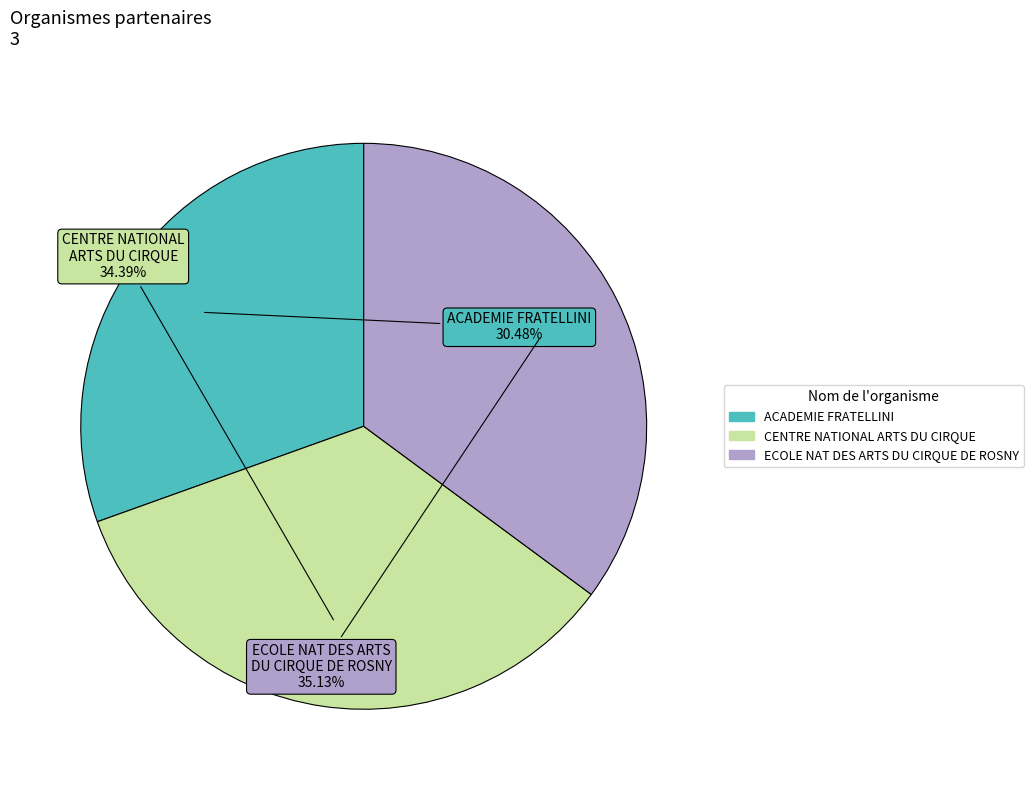

How many slices are in this pie chart?

3